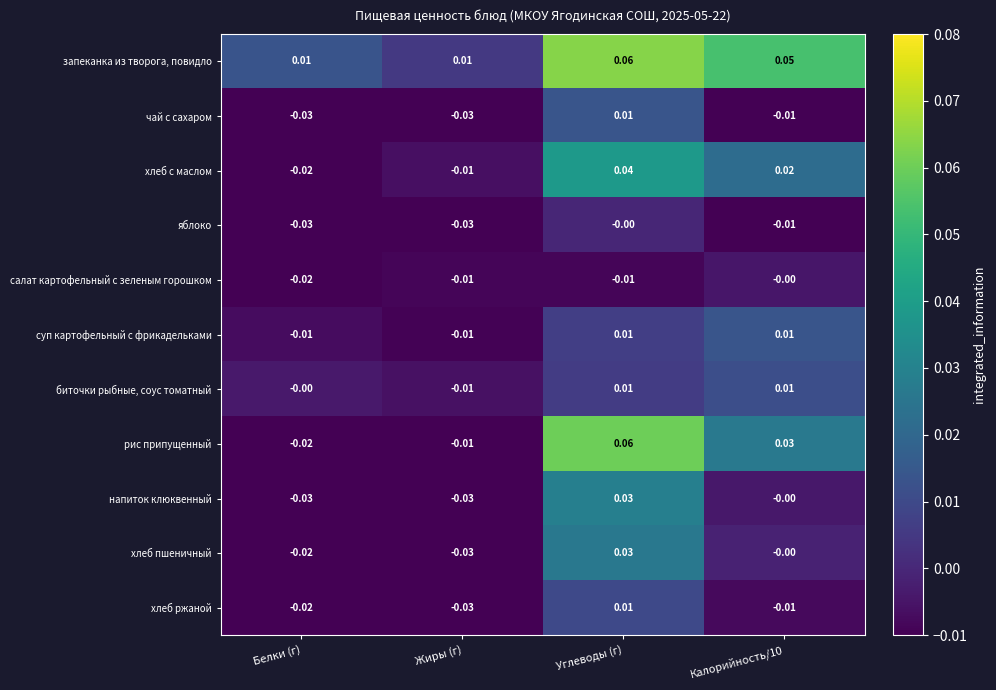

Where is биточки рыбные, соус томатный nearest to the value 0?

Белки (г)